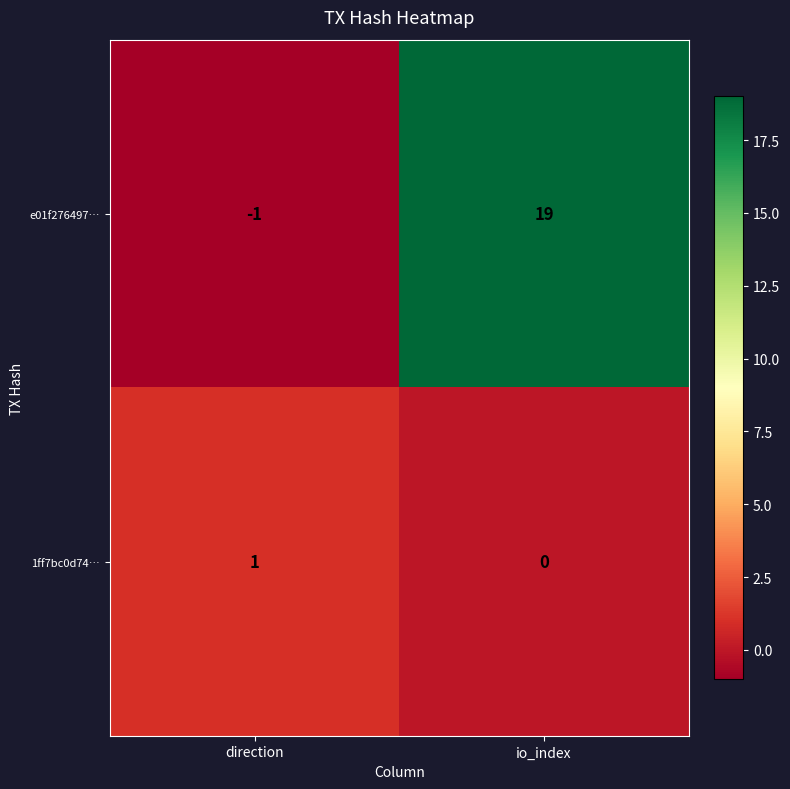

How many series are shown in this chart?

2